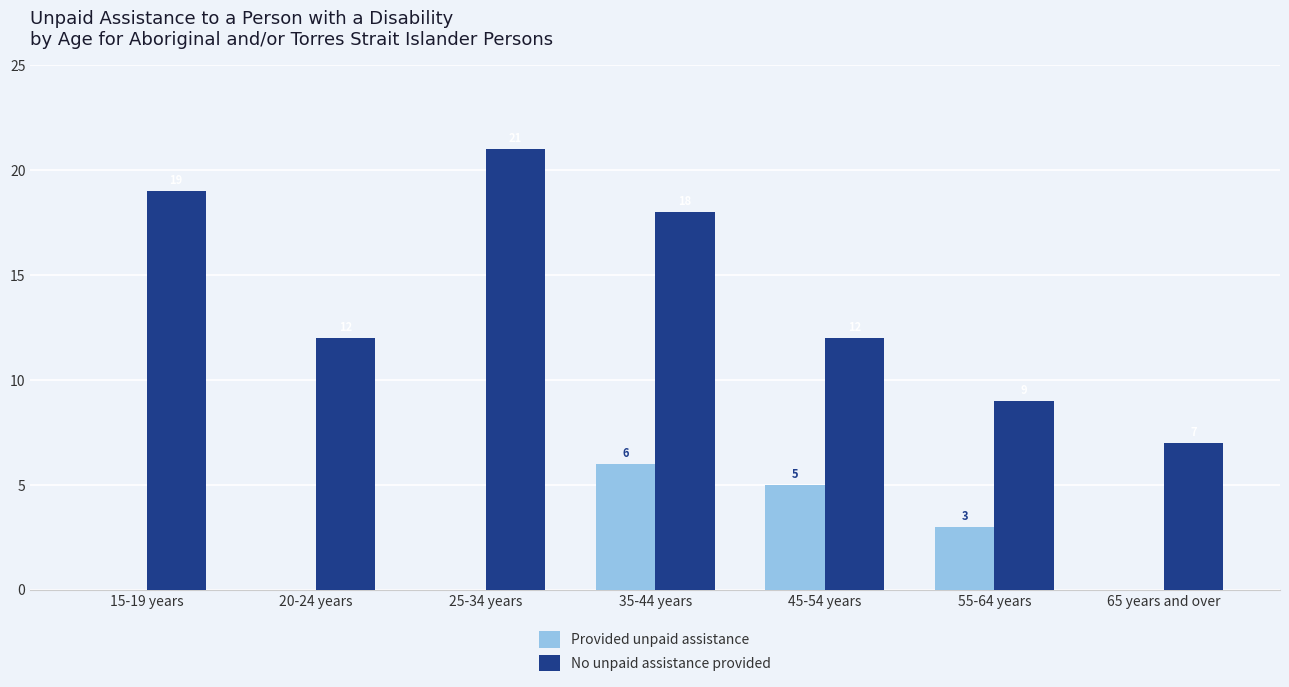

Is the value of No unpaid assistance provided at 45-54 years greater than the value of Provided unpaid assistance at 25-34 years?

Yes